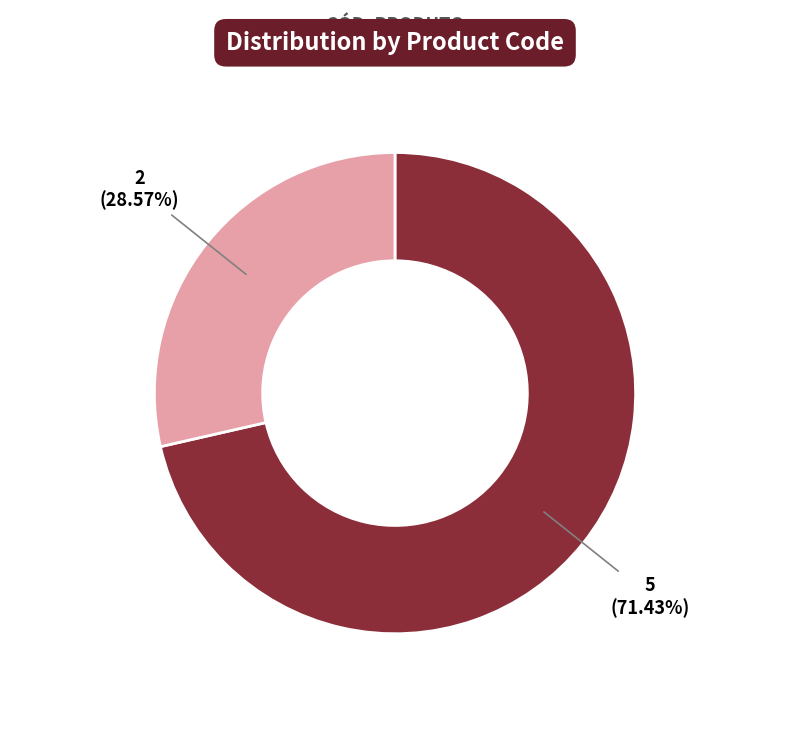

Between 7900000079170 and 7900000079132, which is larger?

7900000079170